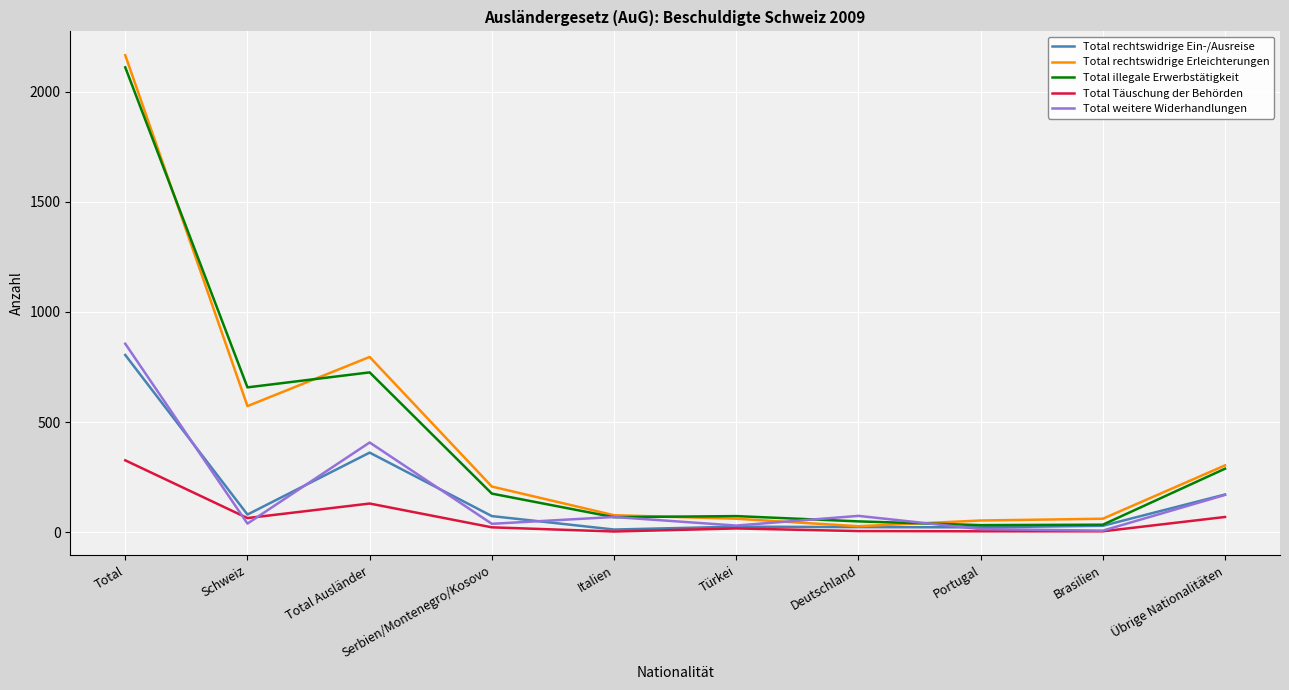

At which category does Total rechtswidrige Ein-/Ausreise reach its first local peak?

Total Ausländer